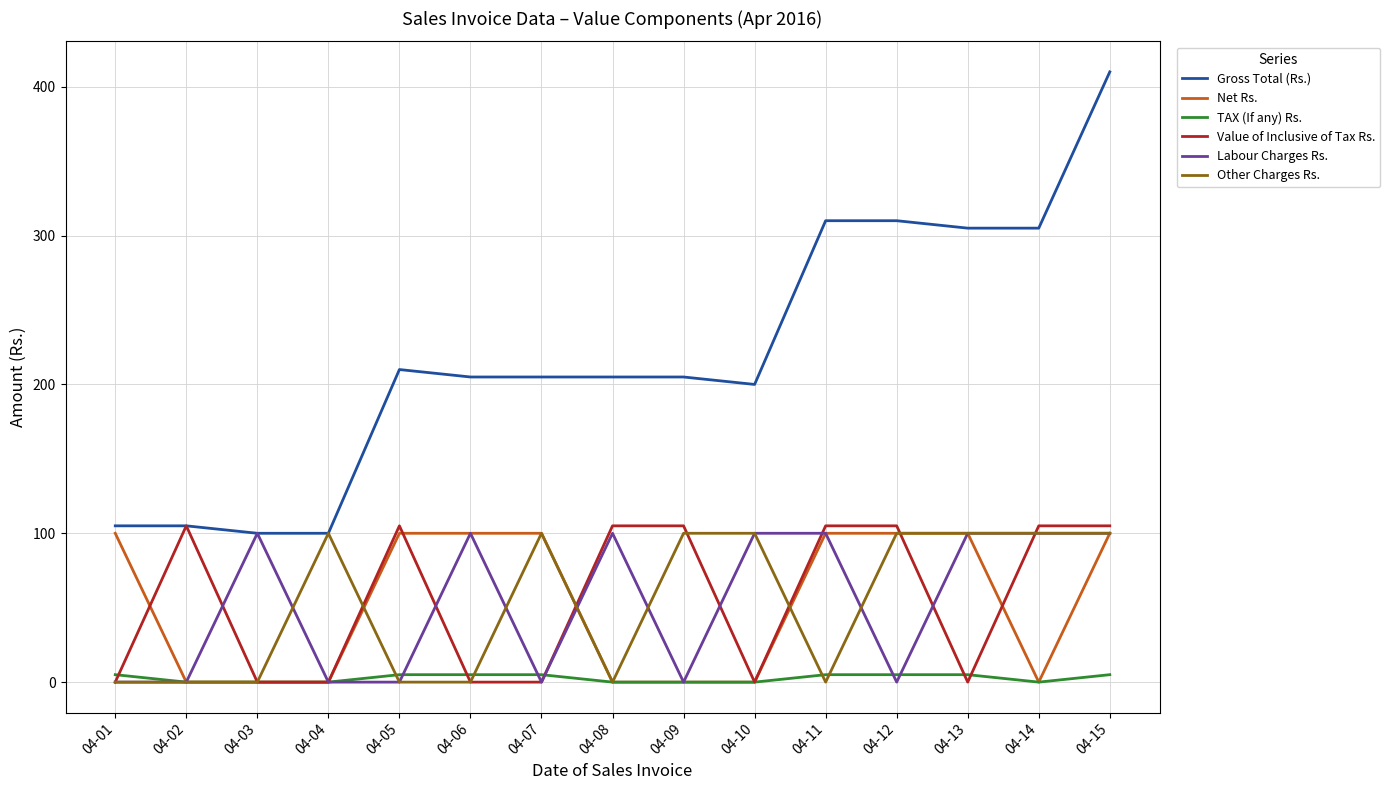

At how many categories does at least one series exceed 267?

5